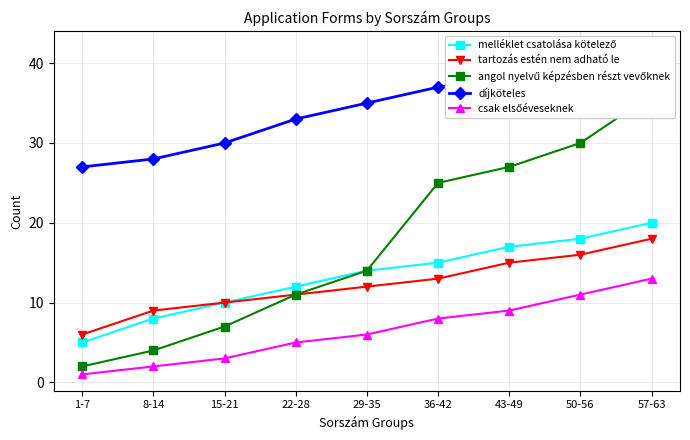

Which series has the widest spread of values?

angol nyelvű képzésben részt vevőknek